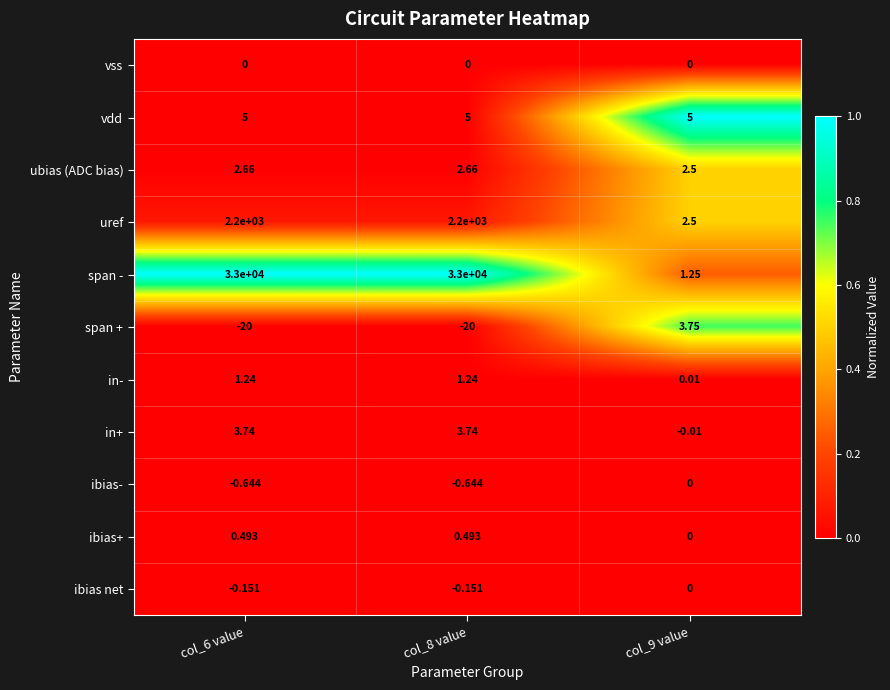

Rank the series at col_8 value from lowest to highest value.

span +, ibias-, ibias net, vss, ibias+, in-, ubias (ADC bias), in+, vdd, uref, span -